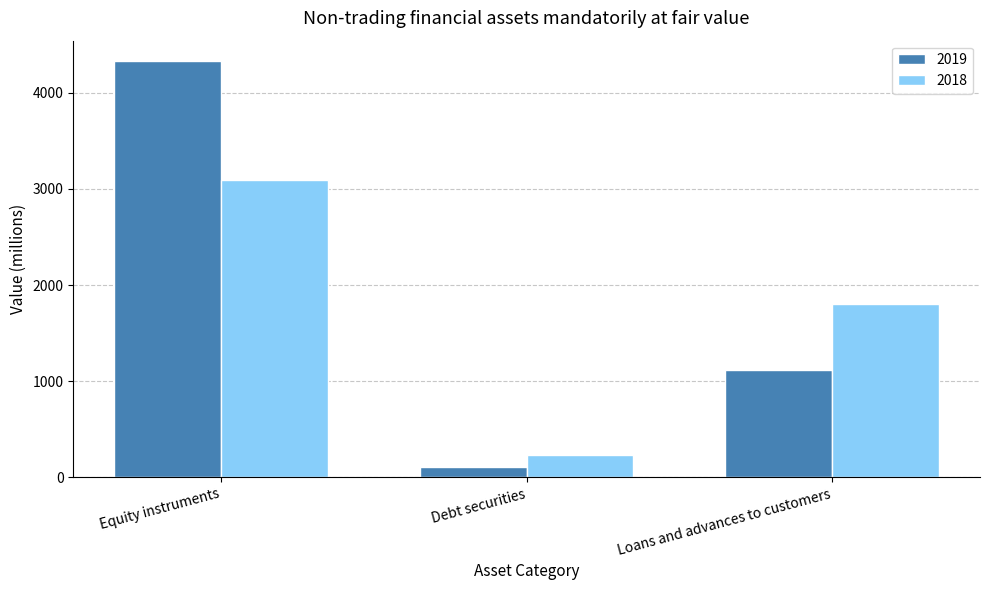

The 2019 series shows 1120 at Loans and advances to customers. True or false?

True